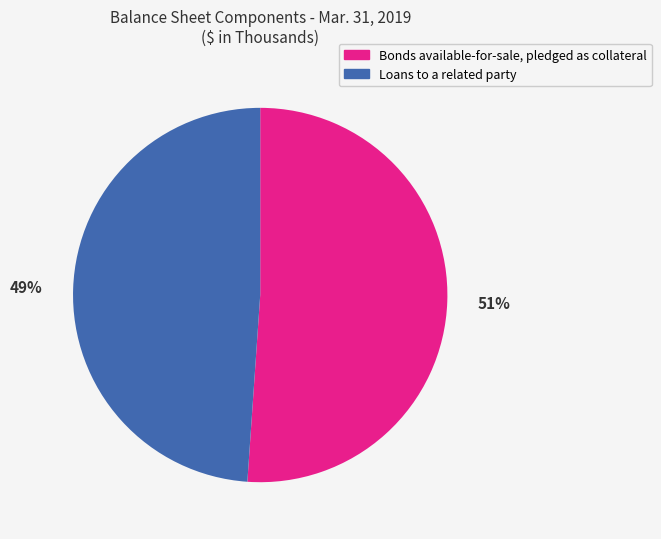

Which category has the smallest portion of the pie?

Loans to a related party